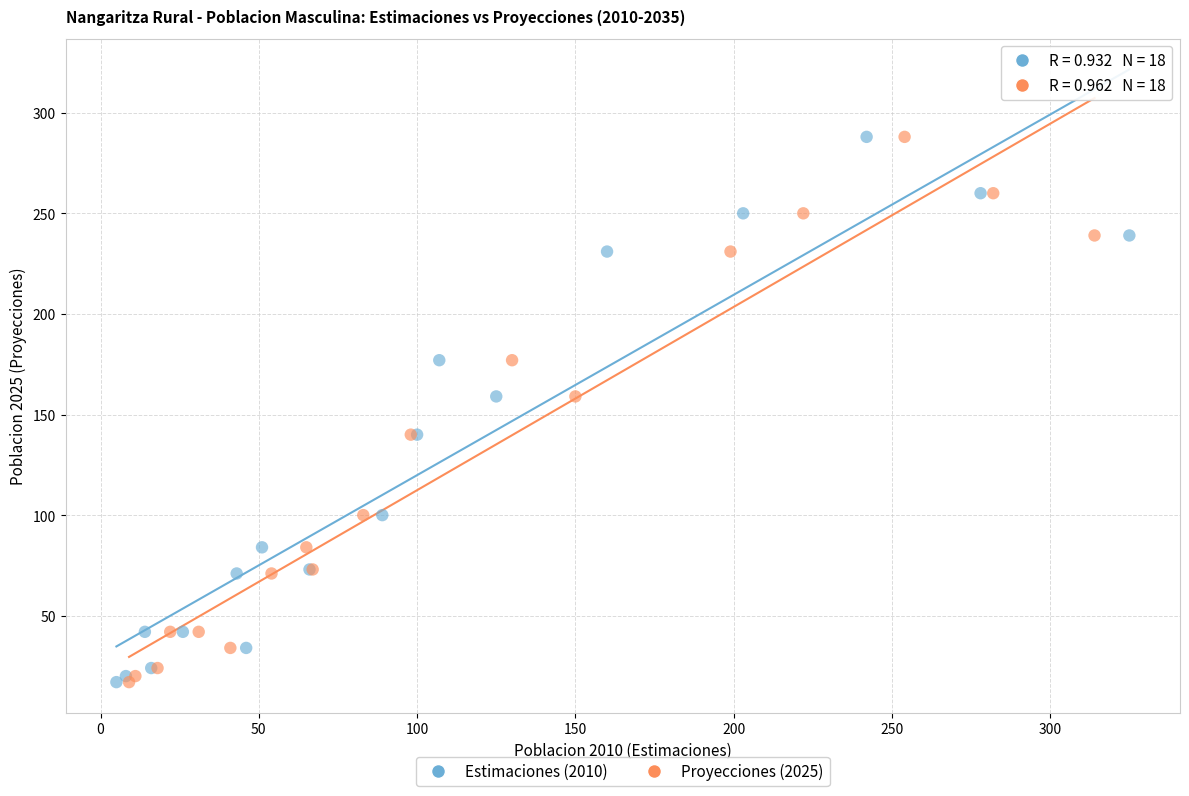

What are all the series names shown in the legend?

Estimaciones (2010), Proyecciones (2025)